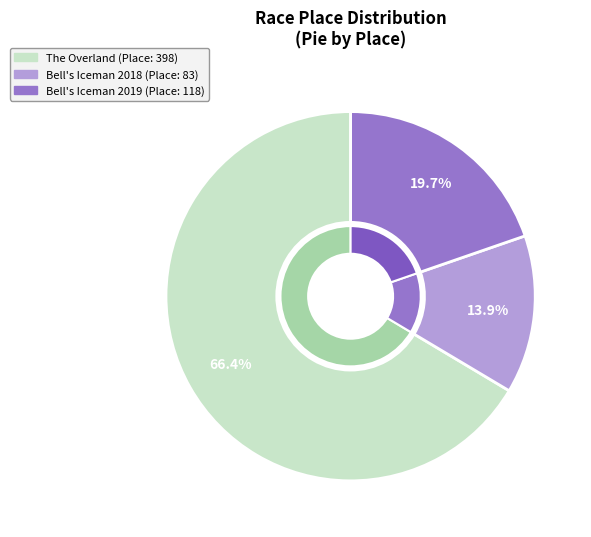

Do The Overland and Bell's Iceman Cometh (2018) together represent more than half of the pie?

Yes